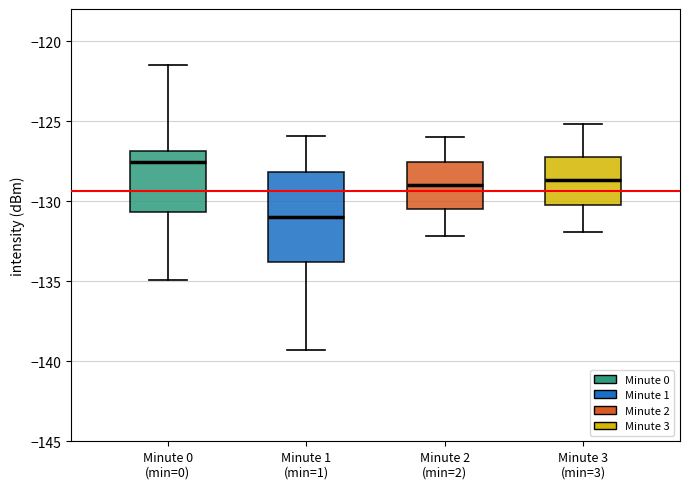

Reading left to right, read every box against the y-axis: the position of its median line, the range the box covers, and the ends of its whiskers. The values are not printed on the chart, so give them approximately, as read against the axis.

Minute 0 (min=0): median -127.5, box -130.5 to -127.0, whiskers -135.0 to -121.5
Minute 1 (min=1): median -131.0, box -134.0 to -128.0, whiskers -139.5 to -126.0
Minute 2 (min=2): median -129.0, box -130.5 to -127.5, whiskers -132.0 to -126.0
Minute 3 (min=3): median -128.5, box -130.0 to -127.0, whiskers -132.0 to -125.0